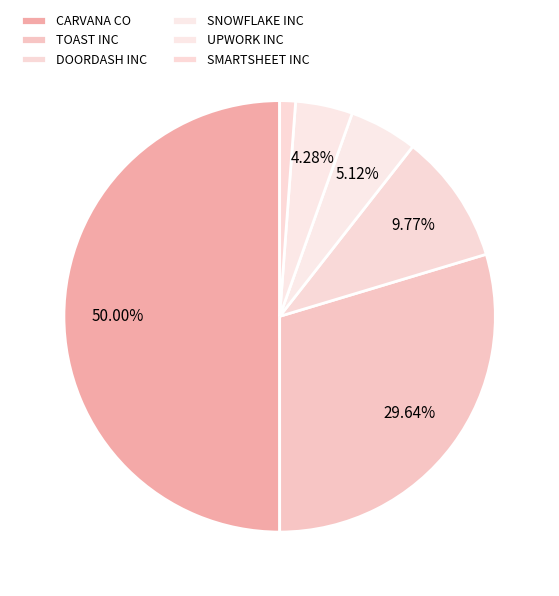

Is the sum of TOAST INC and SNOWFLAKE INC greater than half?

No